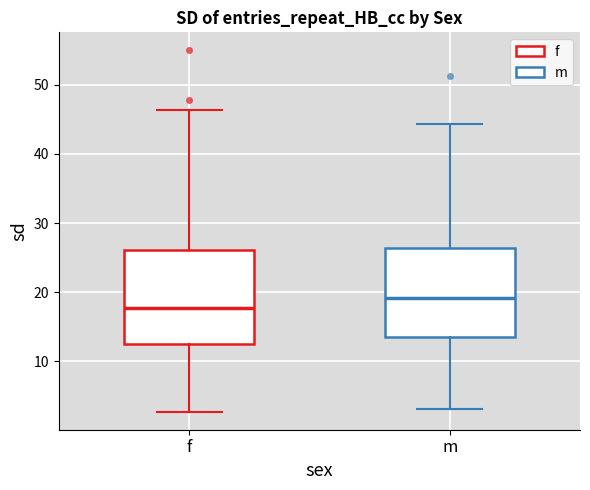

Where does the lower whisker of the box for m end on the y-axis? The values are not printed on the chart, so give them approximately, as read against the axis.

3